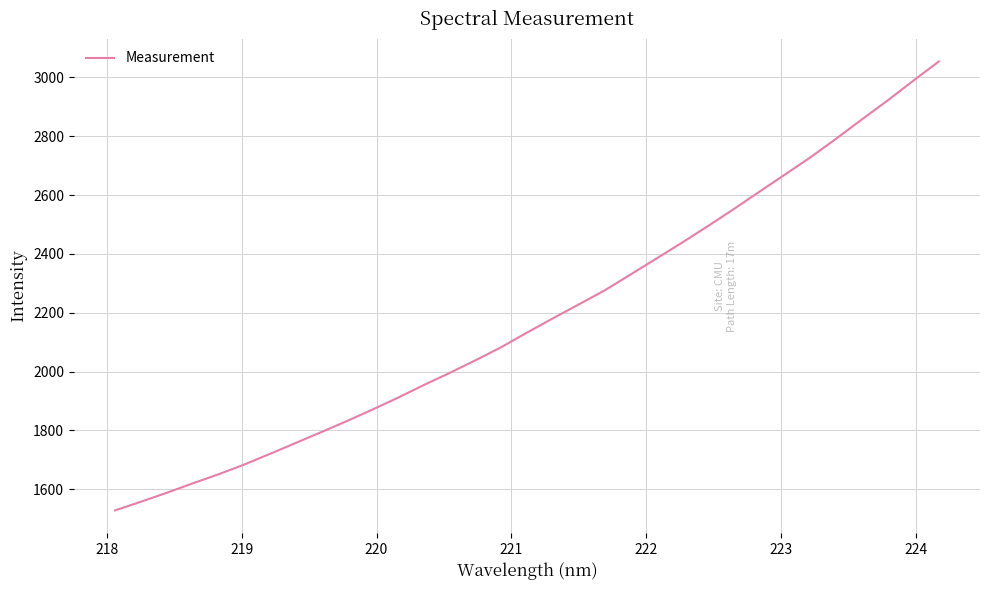

Does the chart display data point markers on the line(s)?

No